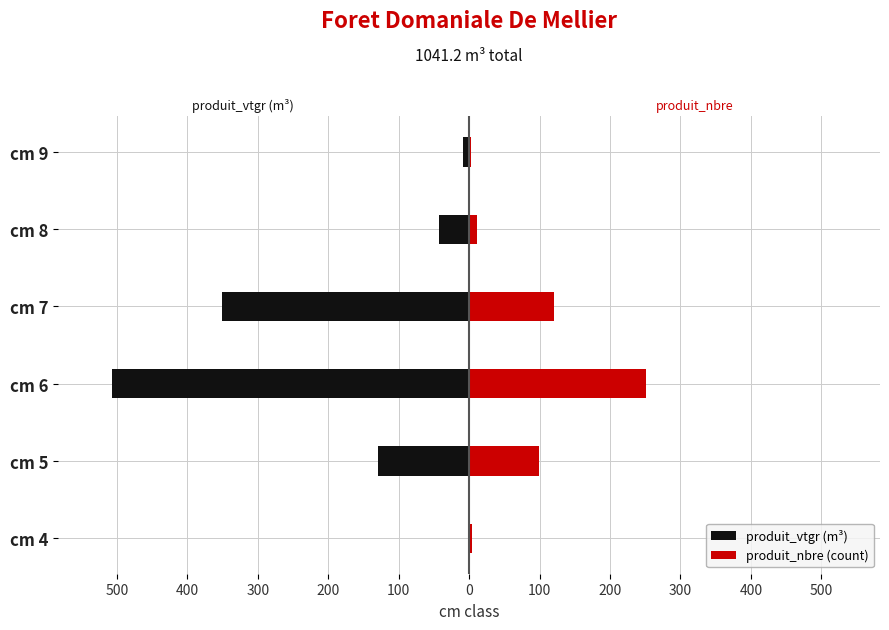

Which series has the largest range (max minus min)?

produit_vtgr (m³)